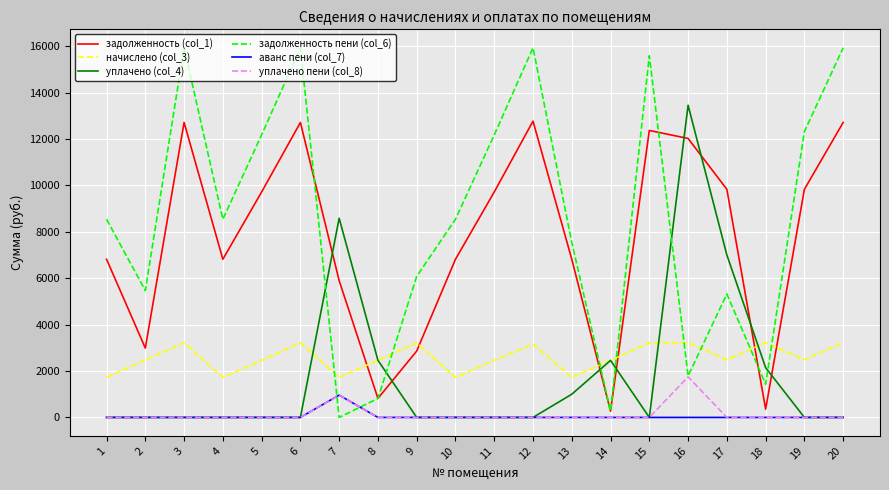

How many times do аванс пени (col_7) and задолженность пени (col_6) cross each other?

2